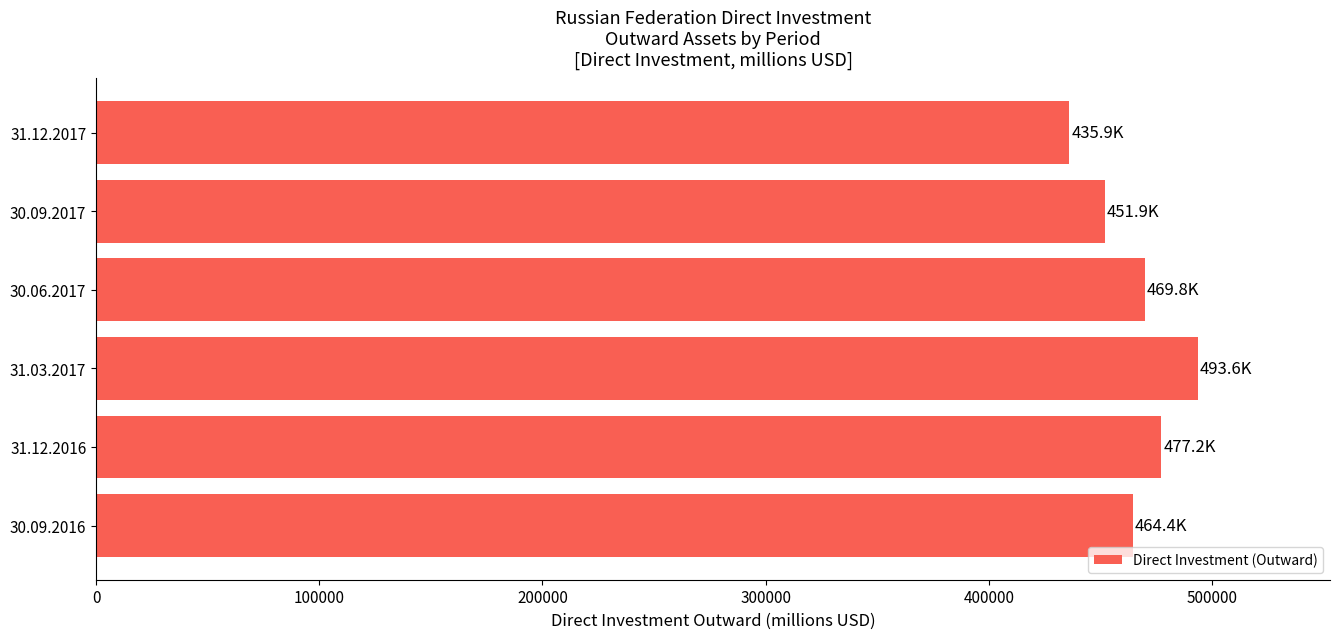

Which category has the lowest value across all series?

31.12.2017